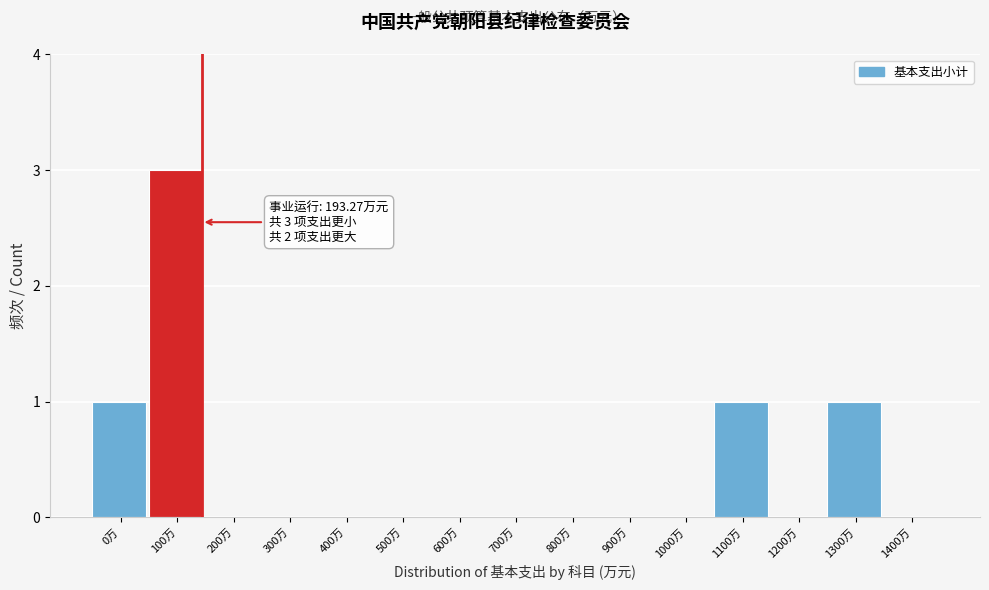

Reading left to right, what are all the values shown in this chart?

0万=1	100万=3	200万=0	300万=0	400万=0	500万=0	600万=0	700万=0	800万=0	900万=0	1000万=0	1100万=1	1200万=0	1300万=1	1400万=0